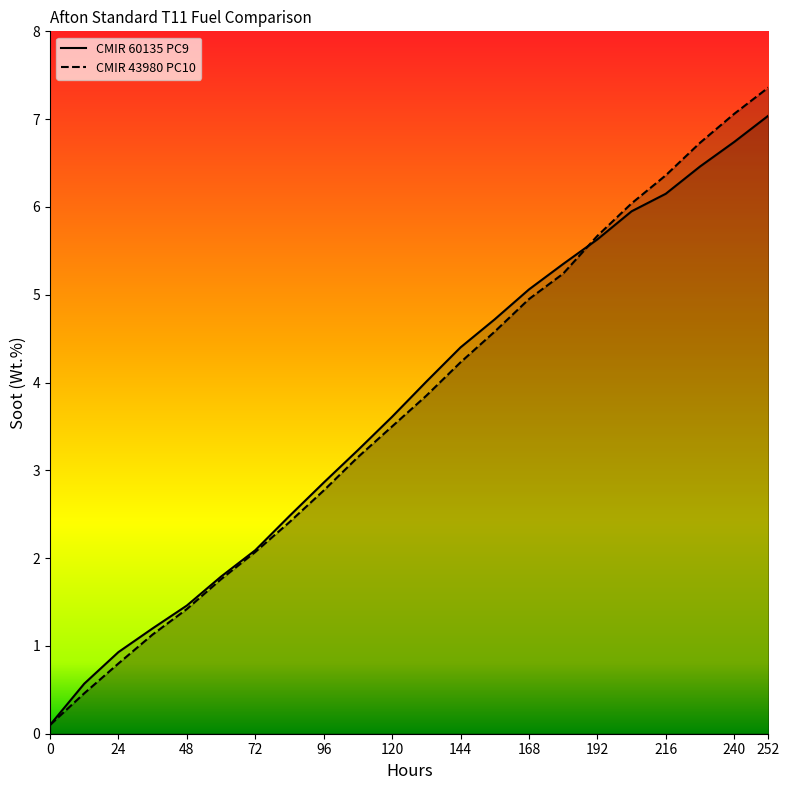

Which has a higher value, 72 or 12?

72